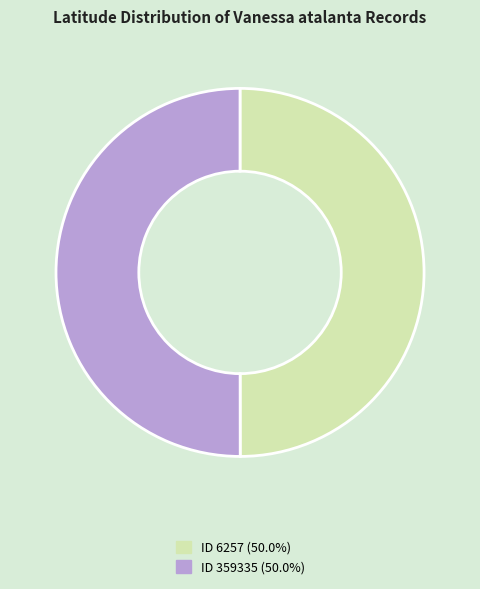

Count the number of slices in the pie.

2